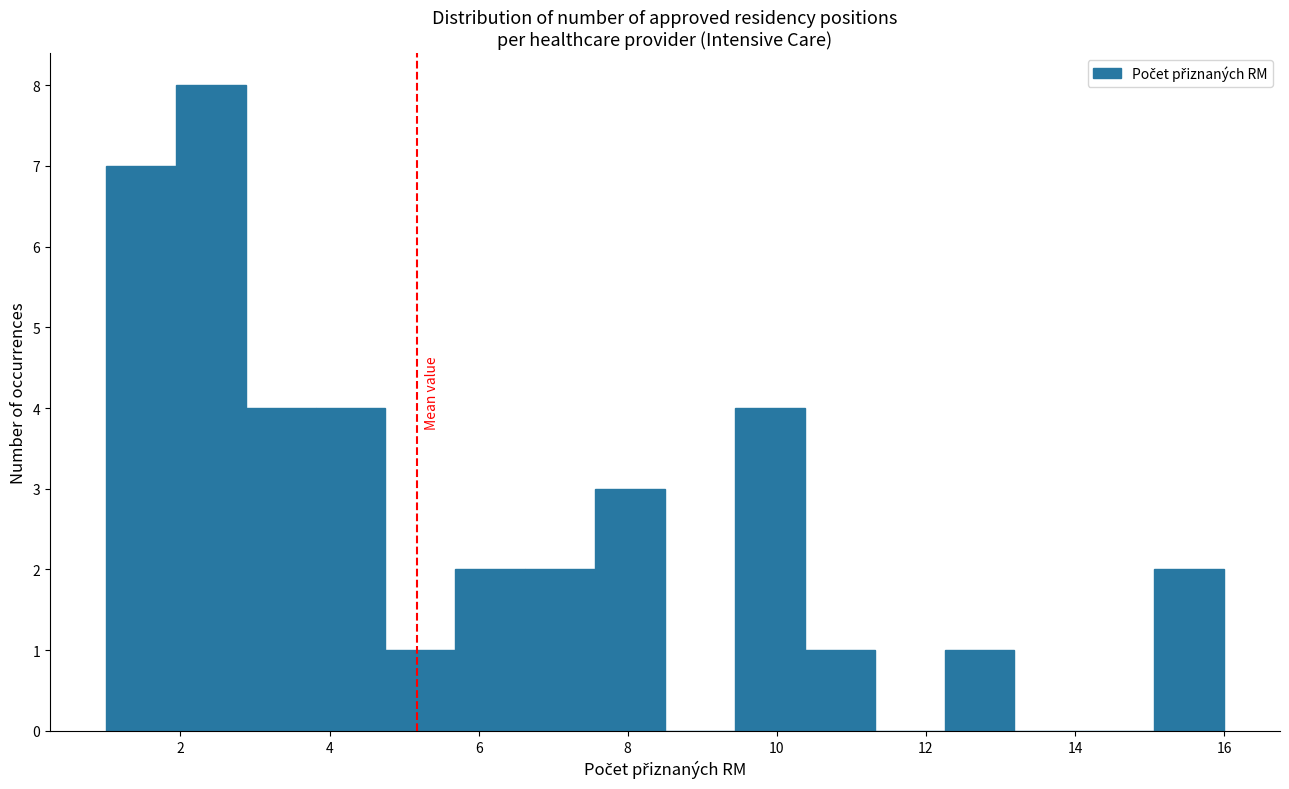

Reading left to right, transcribe this chart: for each bar, give the range it covers on the x-axis and its height. Neither the bar edges nor the heights are printed on the chart, so give them approximately, as read against the axes.

1.0 to 2.0: 7
2.0 to 2.8: 8
2.8 to 3.8: 4
3.8 to 4.8: 4
4.8 to 5.6: 1
5.6 to 6.6: 2
6.6 to 7.6: 2
7.6 to 8.6: 3
8.6 to 9.4: 0
9.4 to 10.4: 4
10.4 to 11.4: 1
11.4 to 12.2: 0
12.2 to 13.2: 1
13.2 to 14.2: 0
14.2 to 15.0: 0
15.0 to 16.0: 2